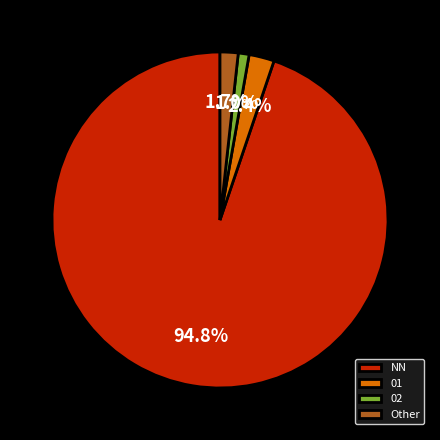

Which category has the biggest portion of the pie?

NN